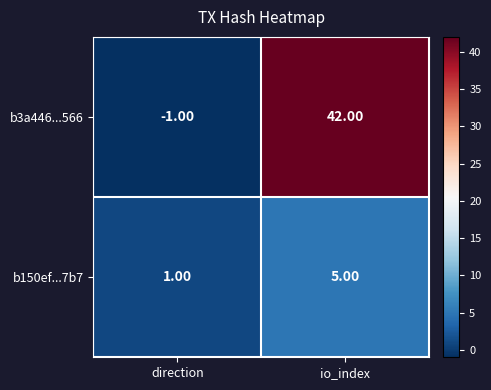

How many negative values does the b3a446...566 series have?

1